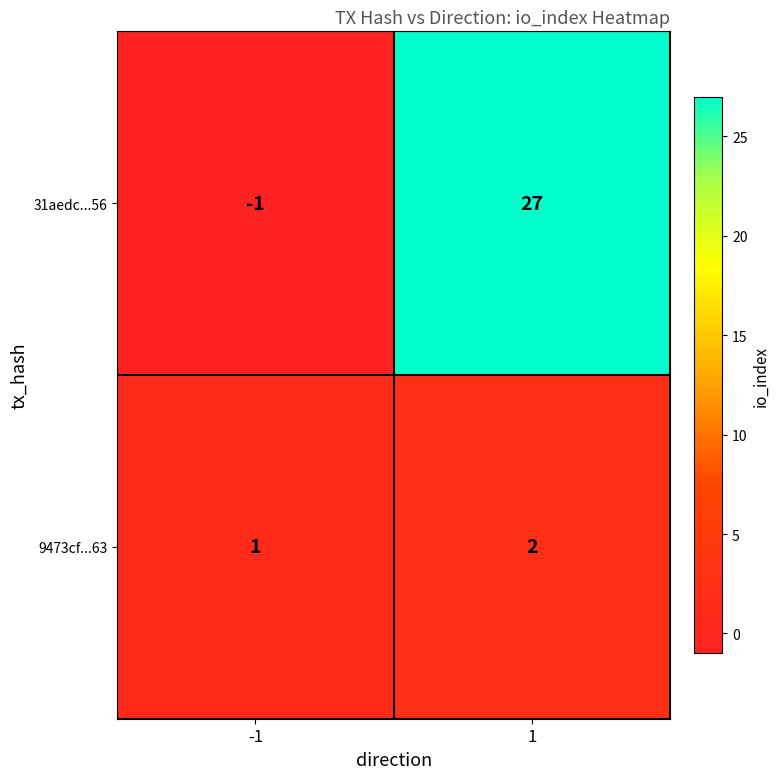

Reading left to right, transcribe all the data shown in this chart.

31aedc...56: -1=-1	1=27
9473cf...63: -1=1	1=2